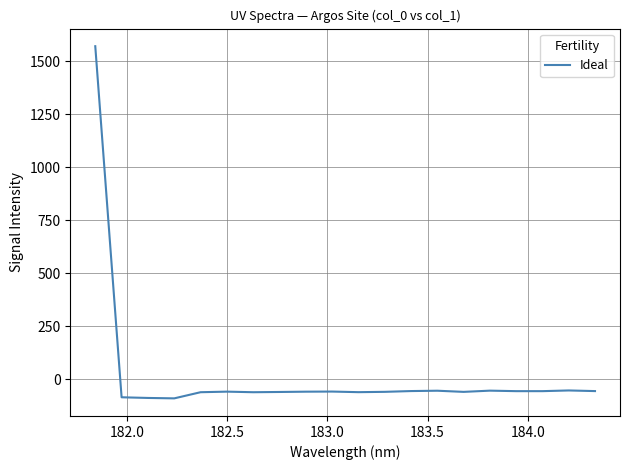

What is the smallest value displayed?

-91.3